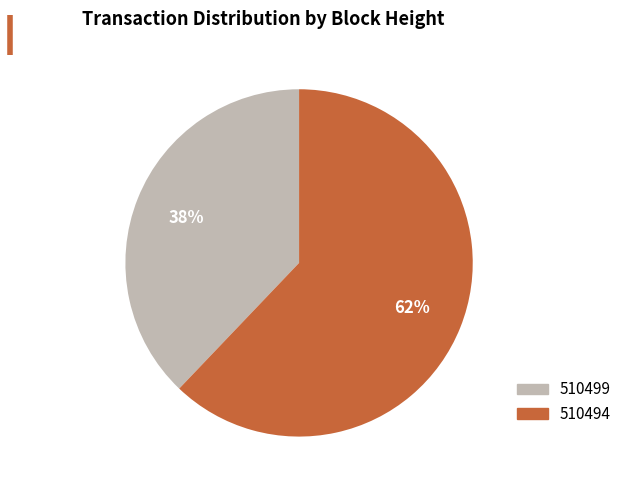

Which slice represents more than half of the pie?

510494